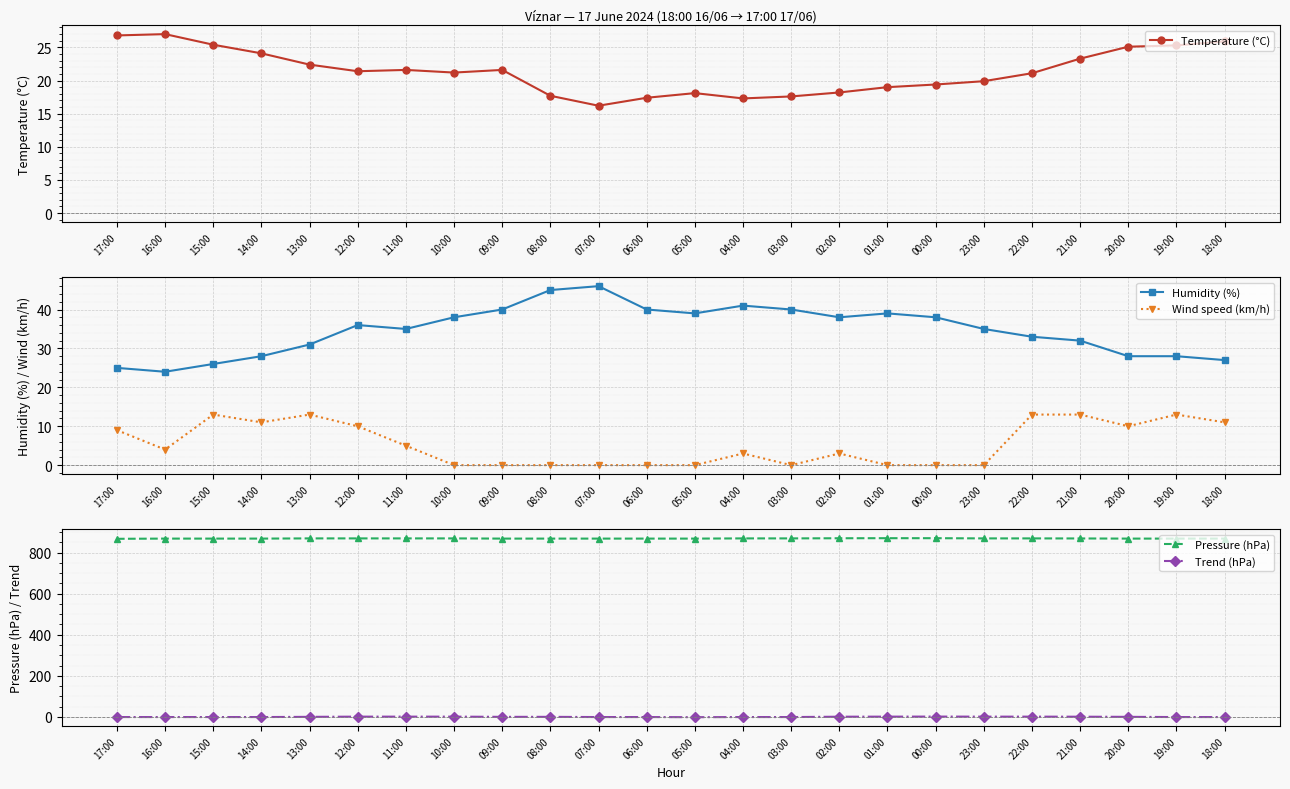

At which label does Pressure (hPa) reach its peak?

01:00